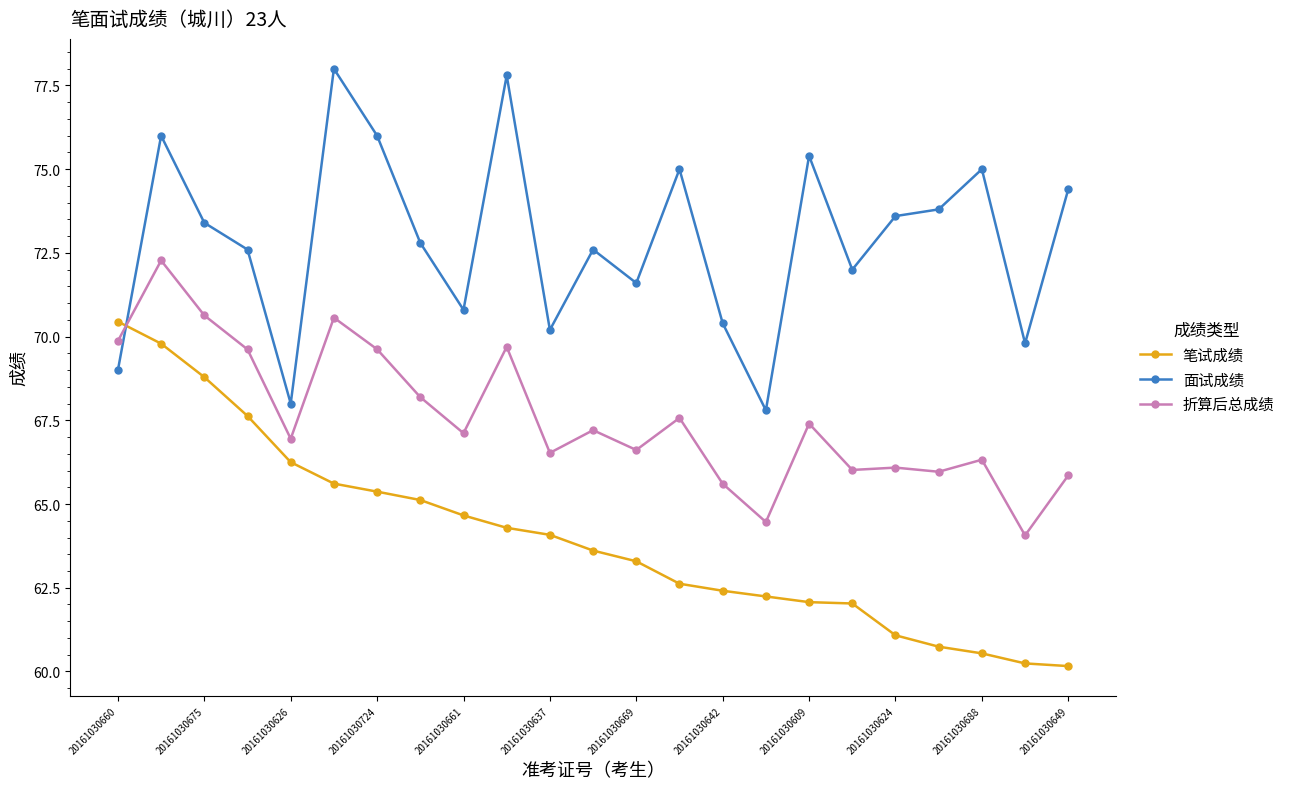

What is the value of the 折算后总成绩 point at the 11th from the left?

66.5